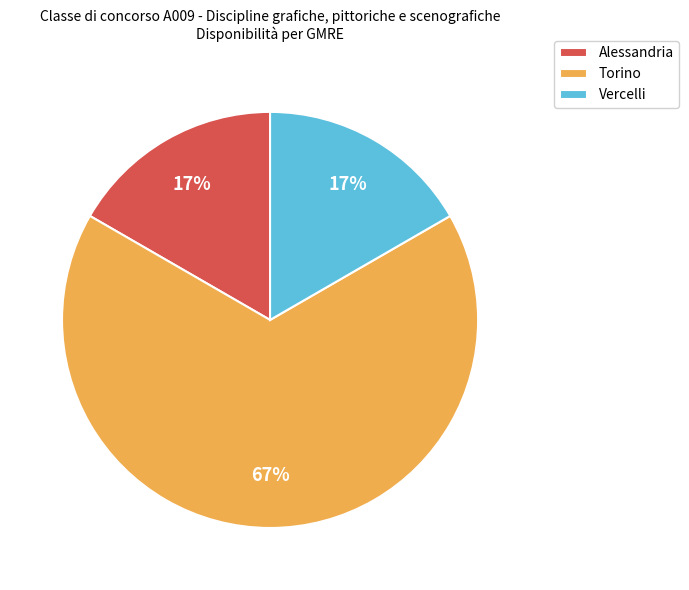

Do Torino and Alessandria together represent more than half of the pie?

Yes